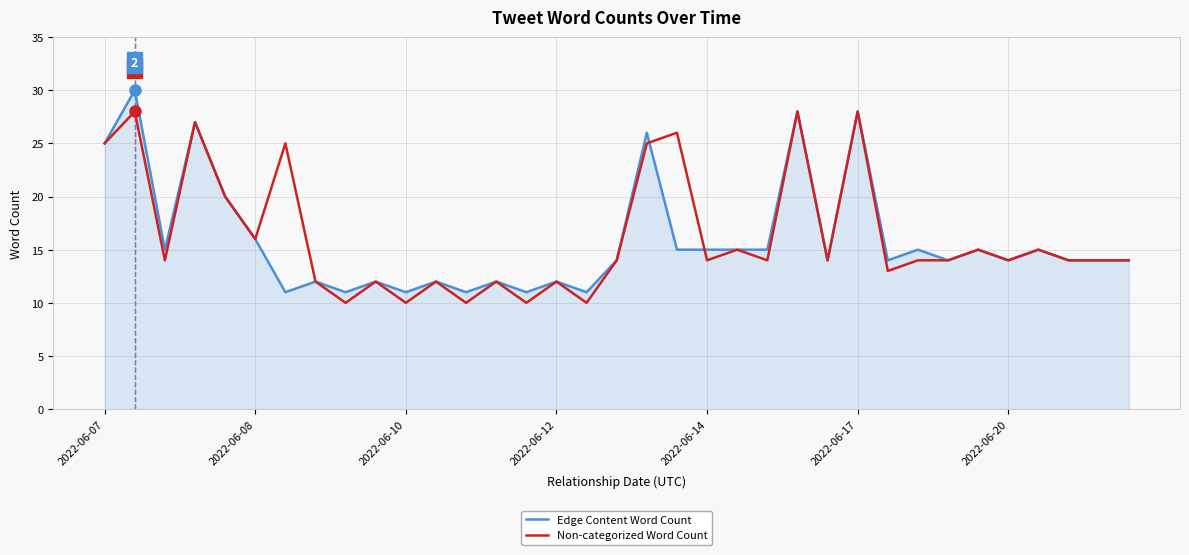

What is the maximum value for Non-categorized Word Count?

28